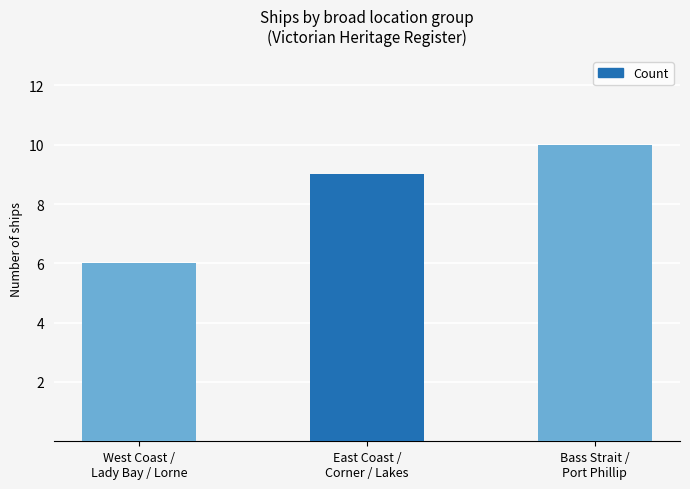

What is the difference between the values at East Coast /
Corner / Lakes and West Coast /
Lady Bay / Lorne?

3